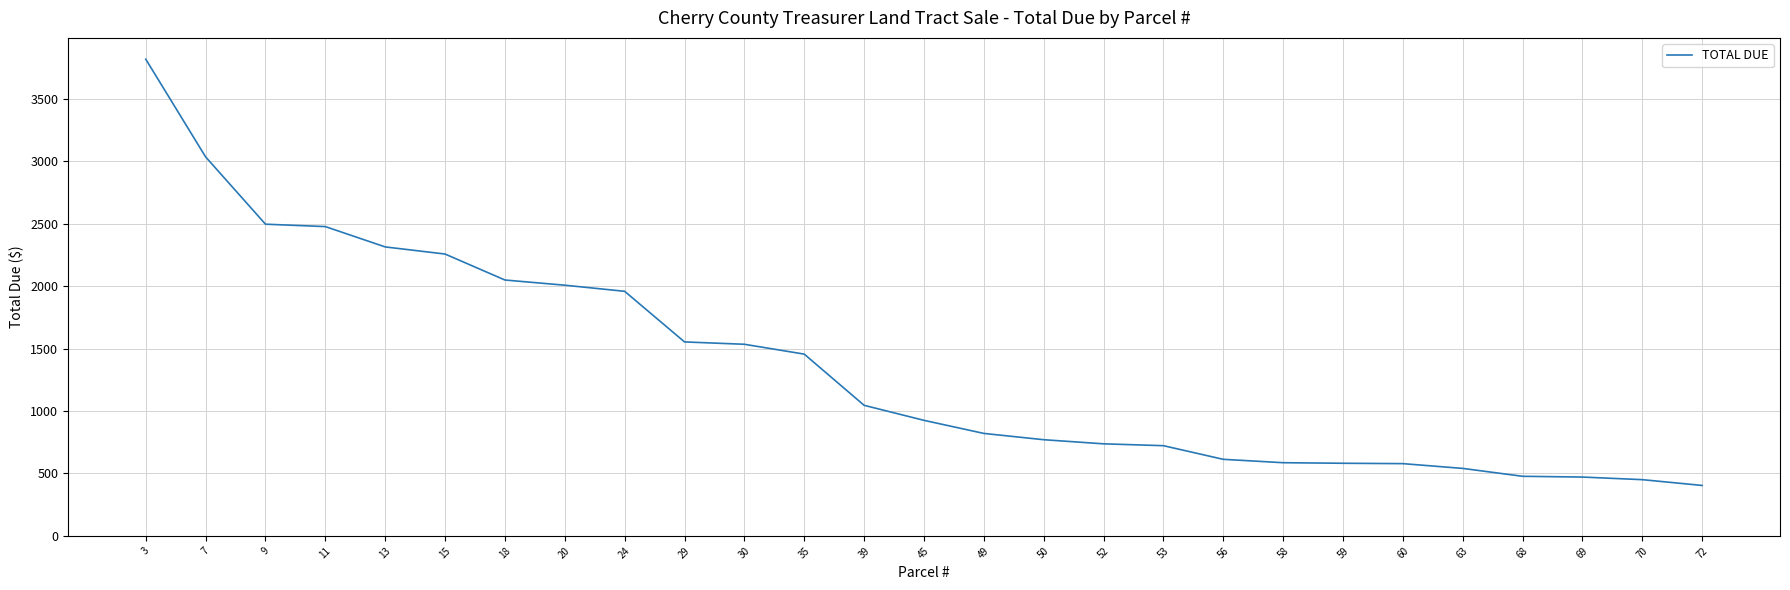

The value at 20 is 2795.8. True or false?

False